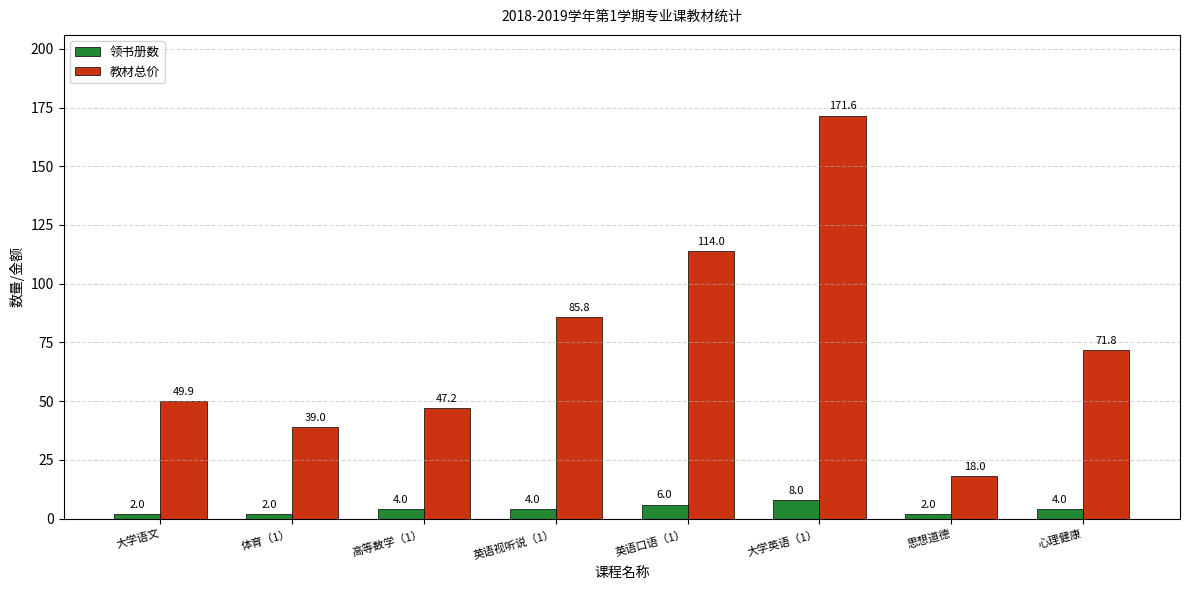

Which series has the largest total across all categories?

教材总价